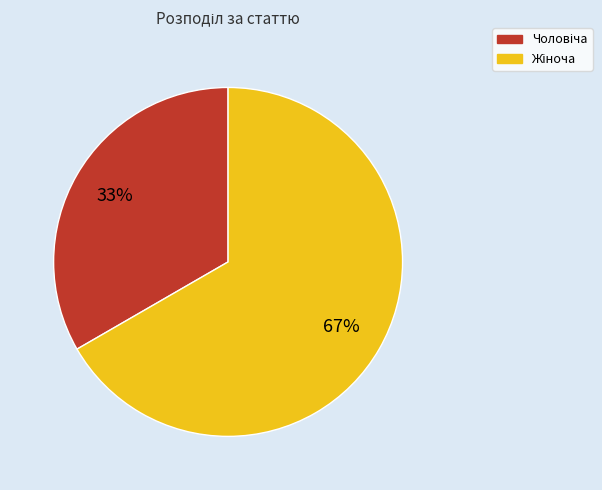

Does any single category account for the majority?

Yes